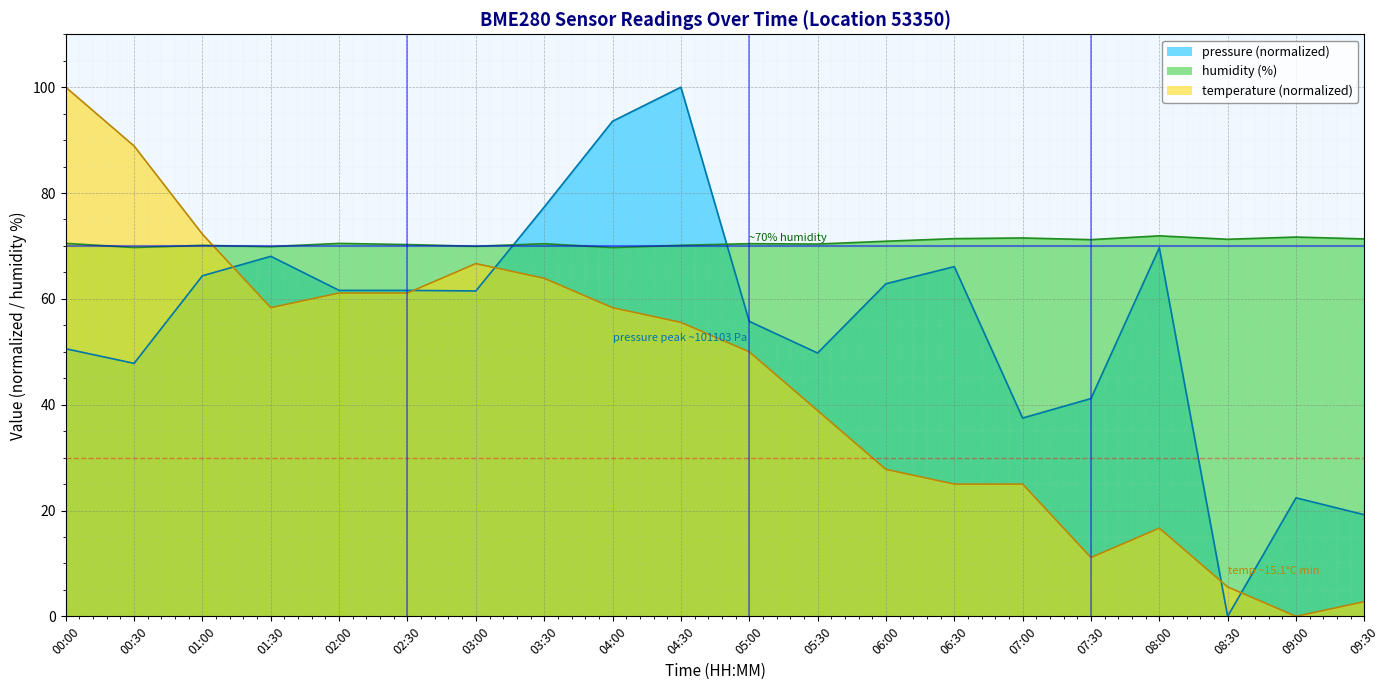

Which series has the widest spread of values?

pressure